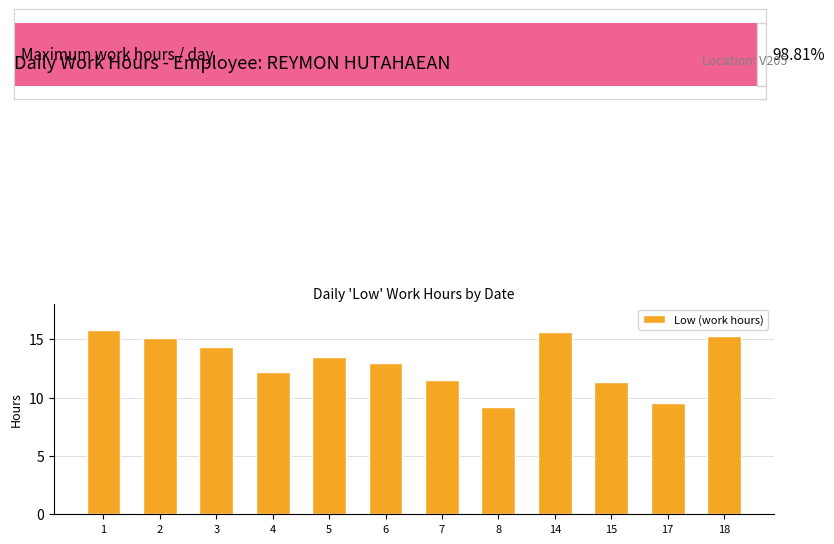

What is the maximum value shown in the chart?

15.8